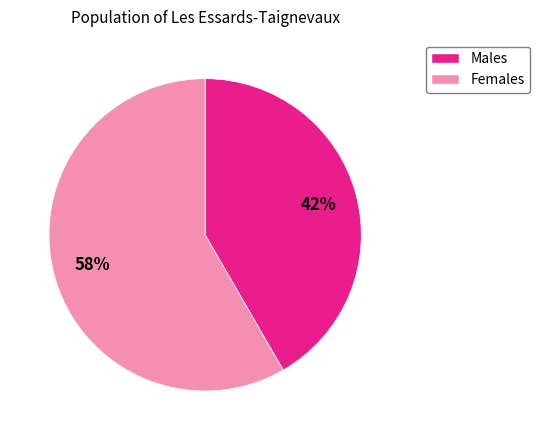

Is there any slice that represents more than half of the pie?

Yes